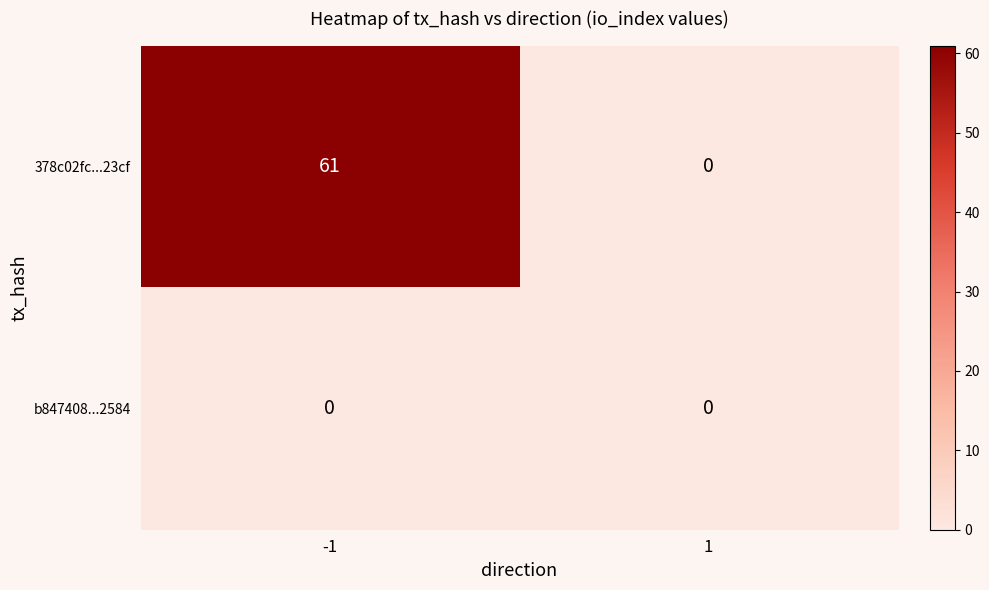

Which series changed the most between -1 and 1?

378c02fc...23cf